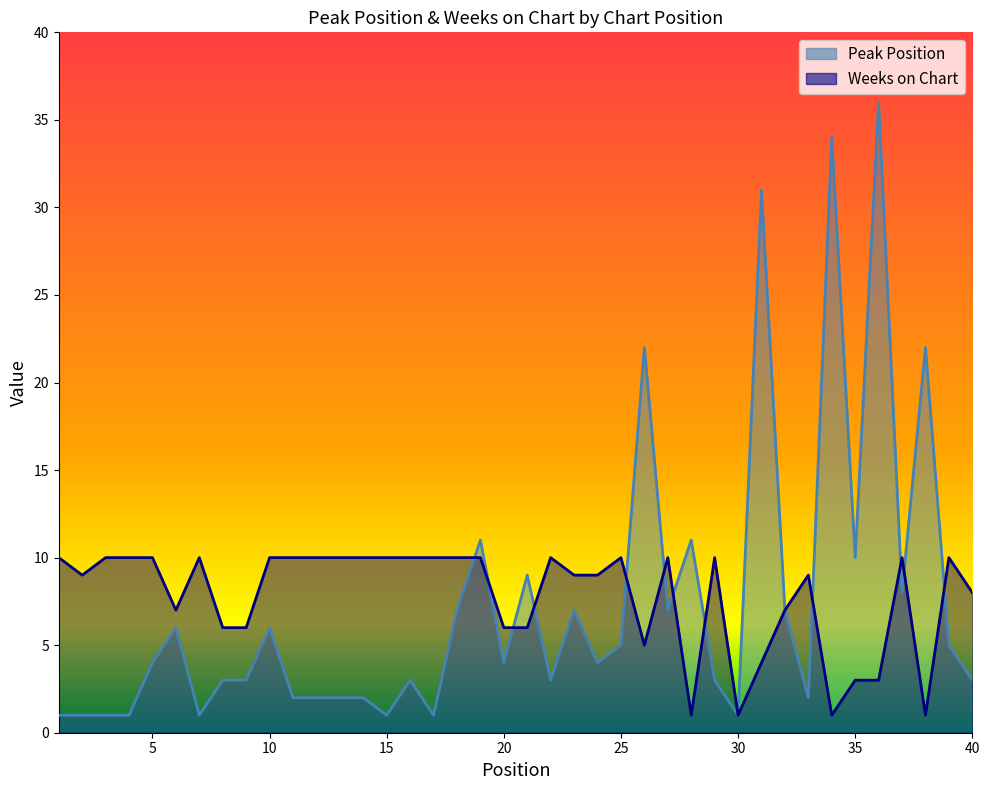

How many data points in Peak Position are above 4?

18